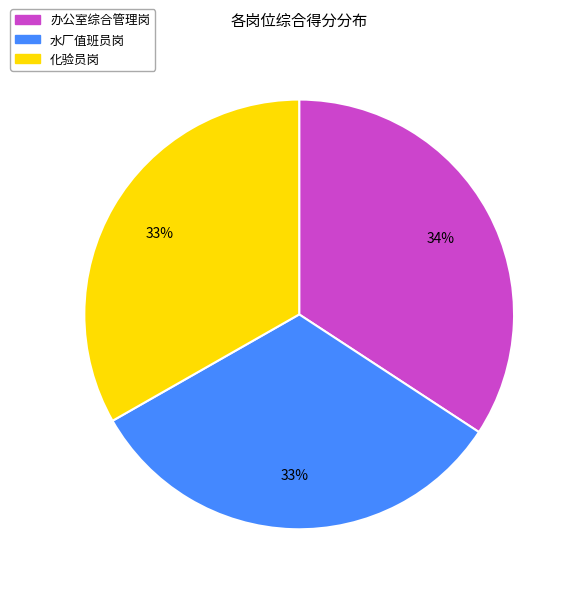

Between 水厂值班员岗 and 办公室综合管理岗, which is larger?

办公室综合管理岗